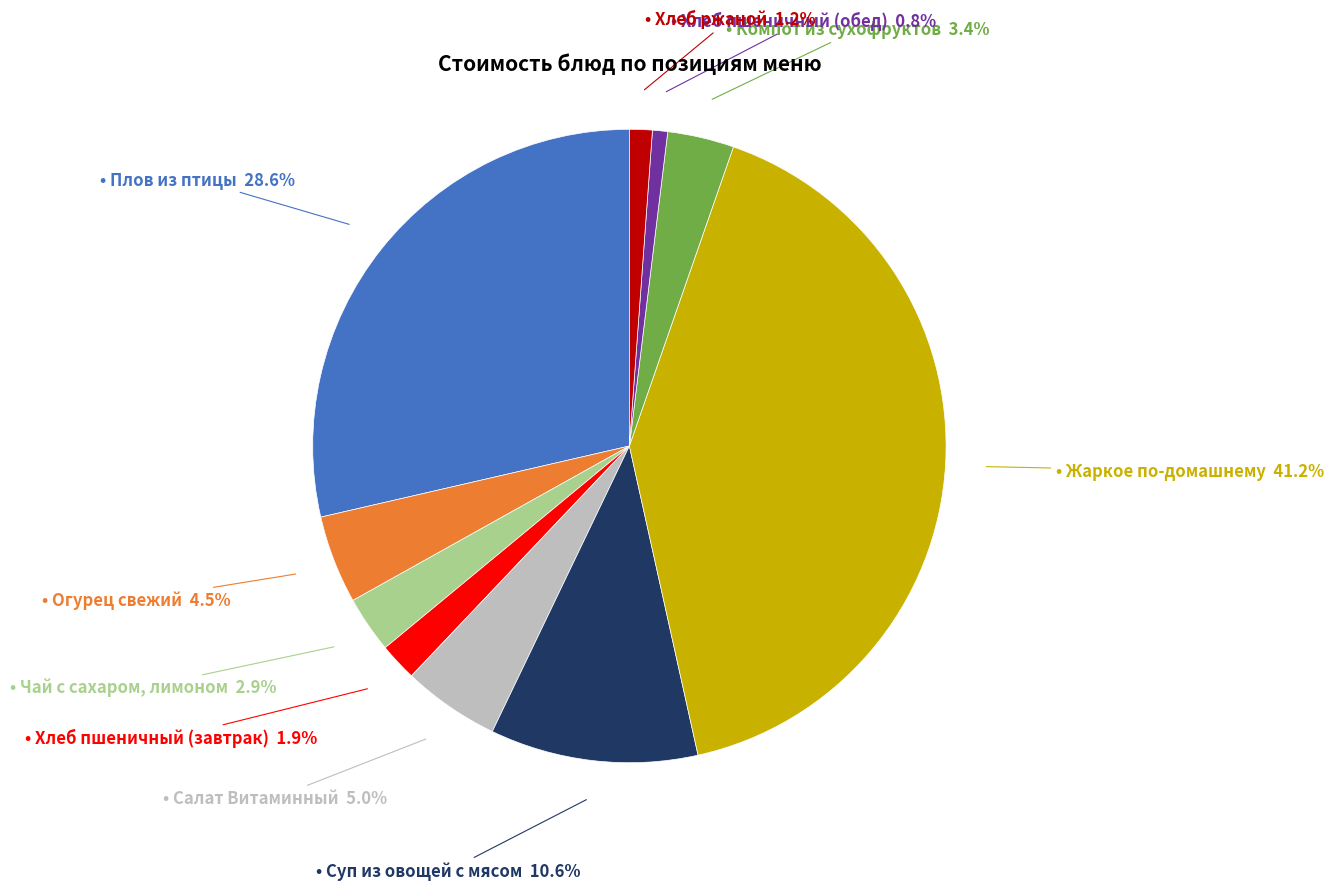

Is there a majority slice in this chart?

No